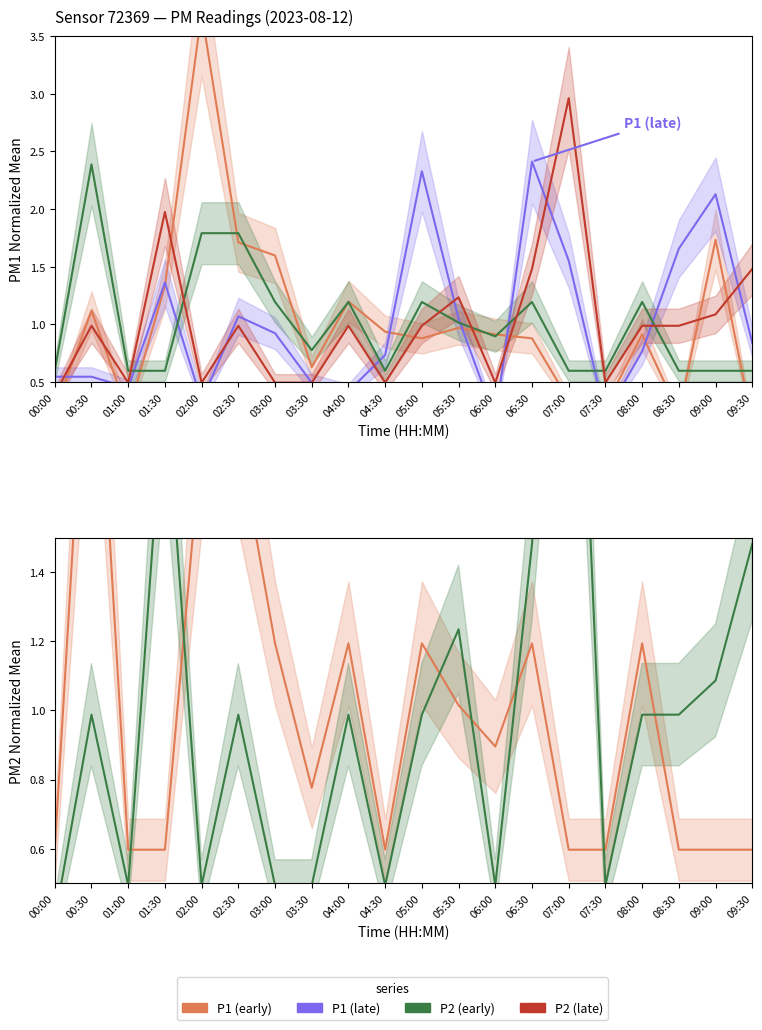

What is the difference between the maximum and minimum values in the P1 (early) series?

3.6